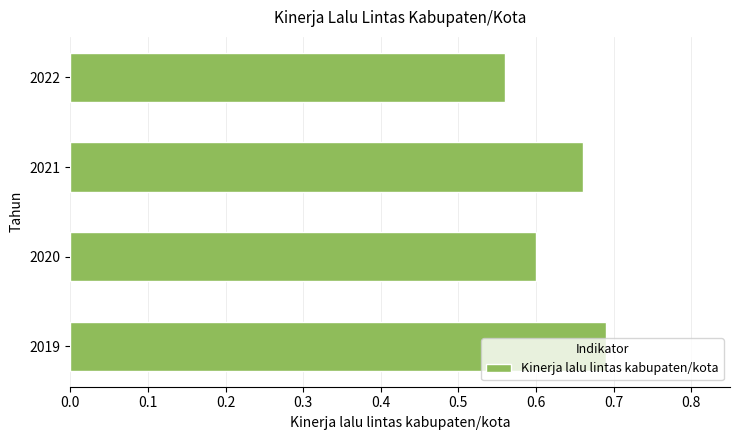

True or false: the data shows 0.3 at 2019.

False